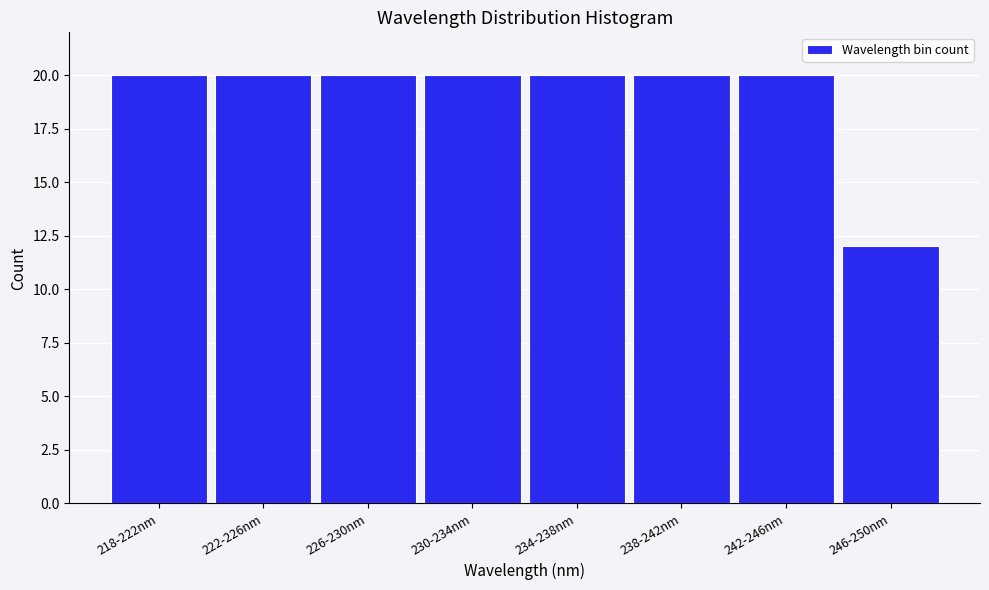

Reading left to right, transcribe all the data shown in this chart.

218-222nm=20	222-226nm=20	226-230nm=20	230-234nm=20	234-238nm=20	238-242nm=20	242-246nm=20	246-250nm=12